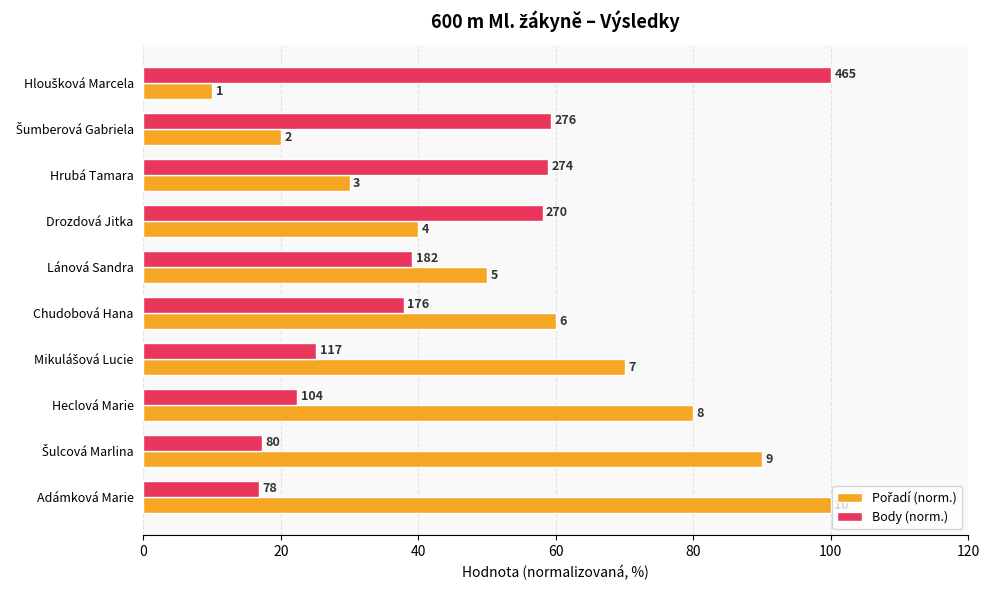

How many distinct data groups are displayed?

2